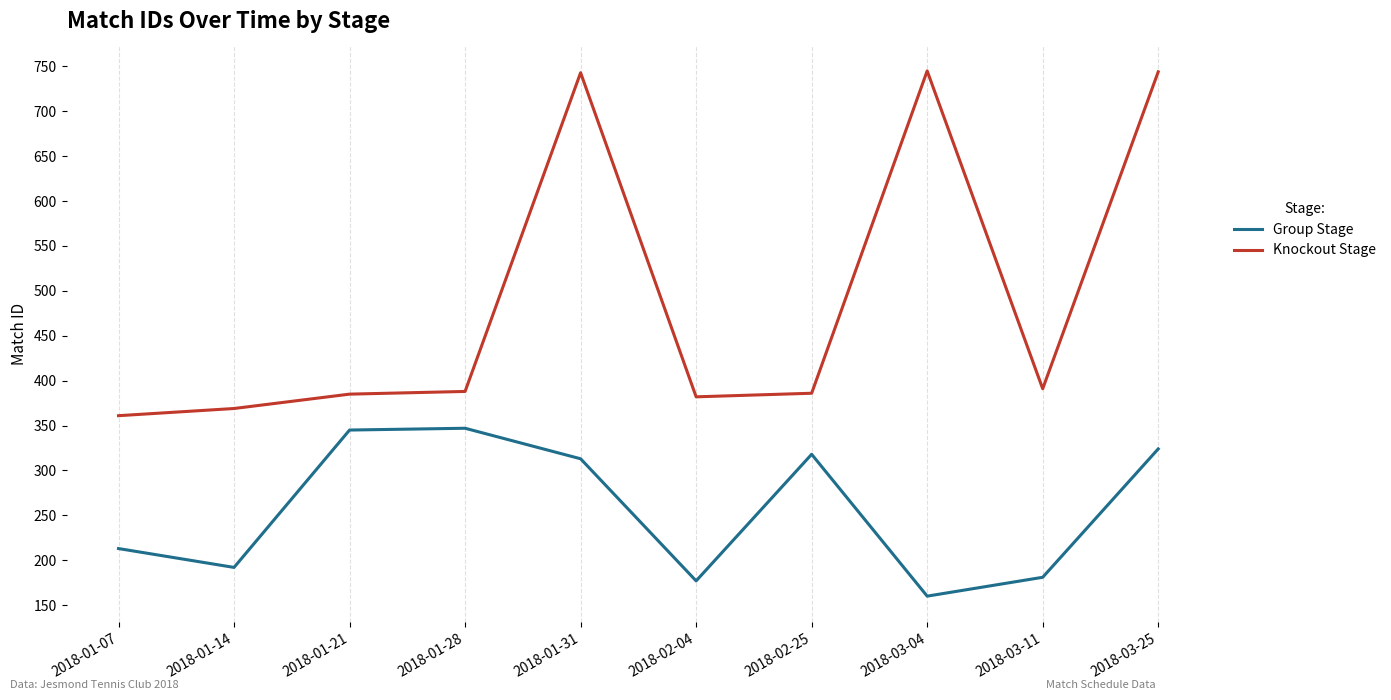

True or false: Knockout Stage and Group Stage cross at least once.

False